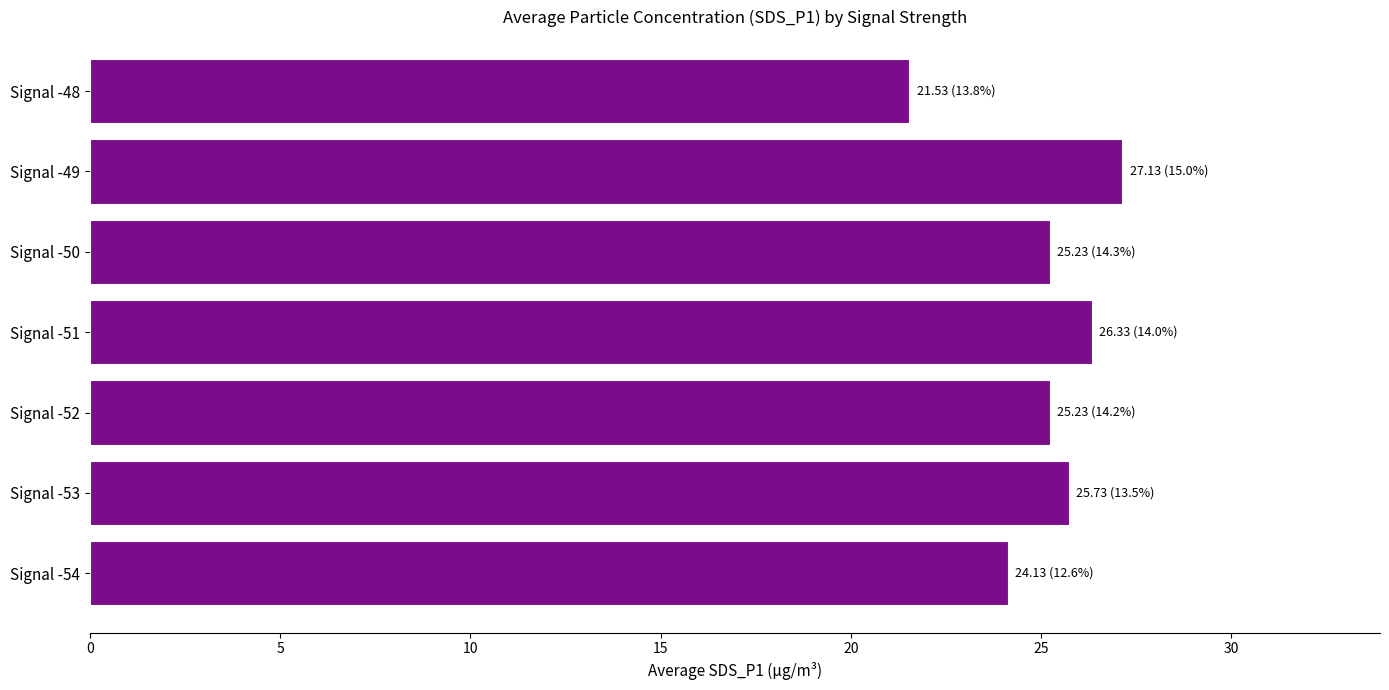

Reading bottom to top, list all the values displayed in this chart.

Signal -54=24.1	Signal -53=25.7	Signal -52=25.2	Signal -51=26.3	Signal -50=25.2	Signal -49=27.1	Signal -48=21.5